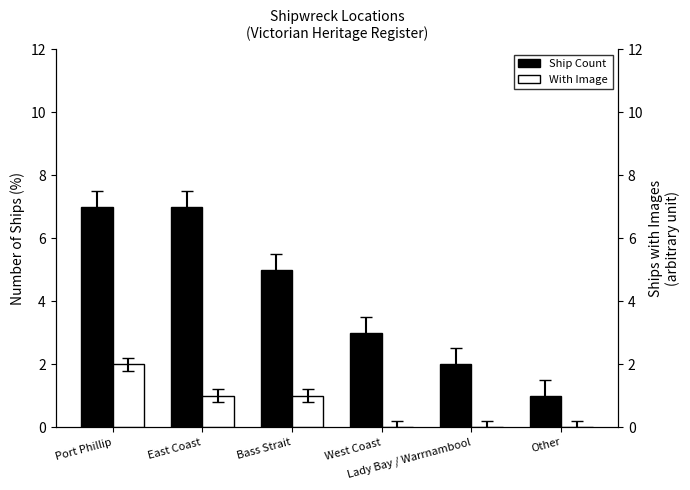

Reading left to right, transcribe all the data shown in this chart.

Ship Count: 7	7	5	3	2	1
With Image: 2	1	1	0	0	0